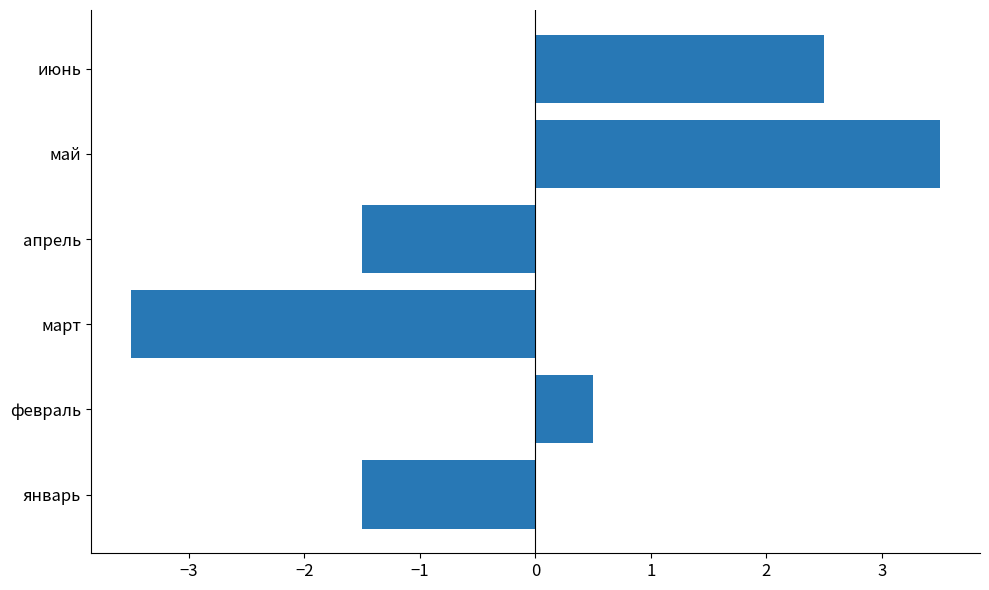

What is the difference between the maximum and second lowest values?

5.0